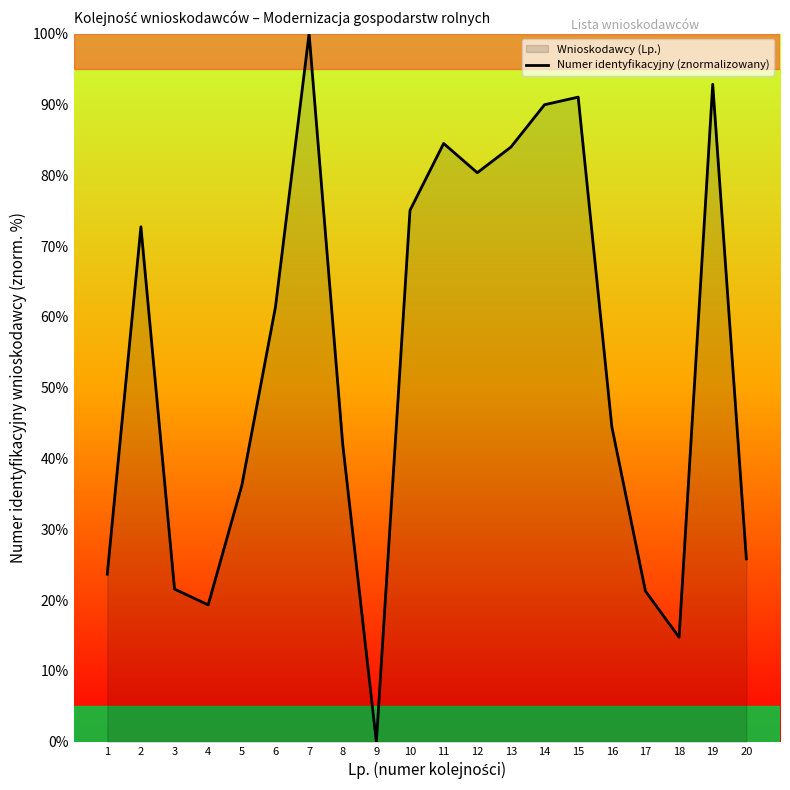

Reading left to right, what are all the values shown in this chart?

1=23.7	2=72.7	3=21.6	4=19.3	5=36.2	6=61.4	7=100.0	8=42.0	9=0.0	10=75.1	11=84.5	12=80.4	13=84.0	14=90.0	15=91.0	16=44.5	17=21.3	18=14.8	19=92.8	20=25.8